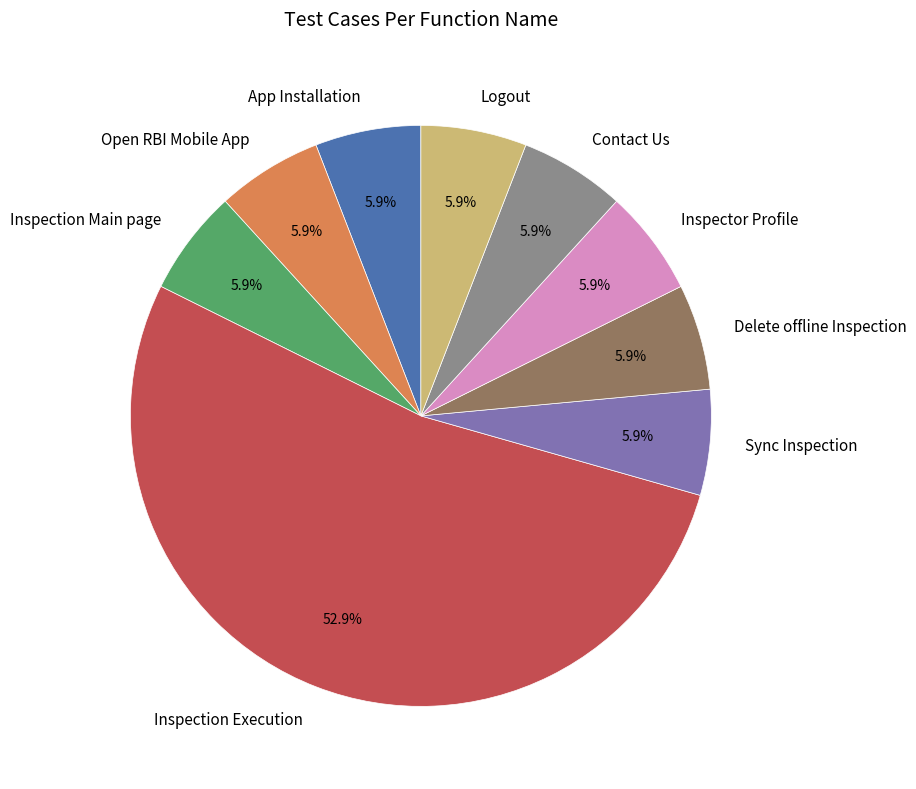

To the nearest percent, what is the difference between the largest and smallest slice percentages?

47%